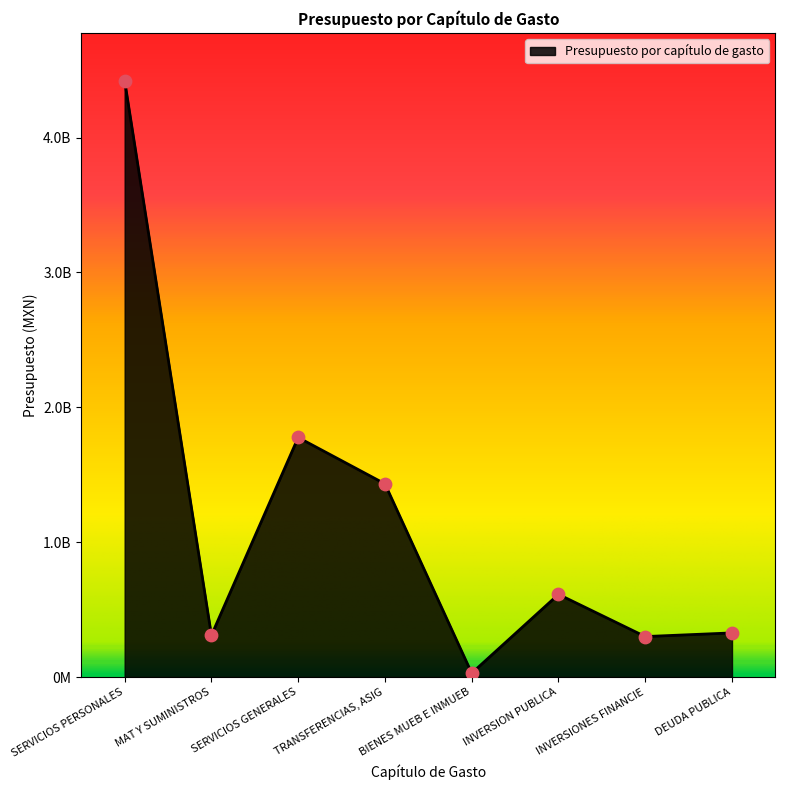

What is the change in value from SERVICIOS PERSONALES to DEUDA PUBLICA?

-4094725395.0